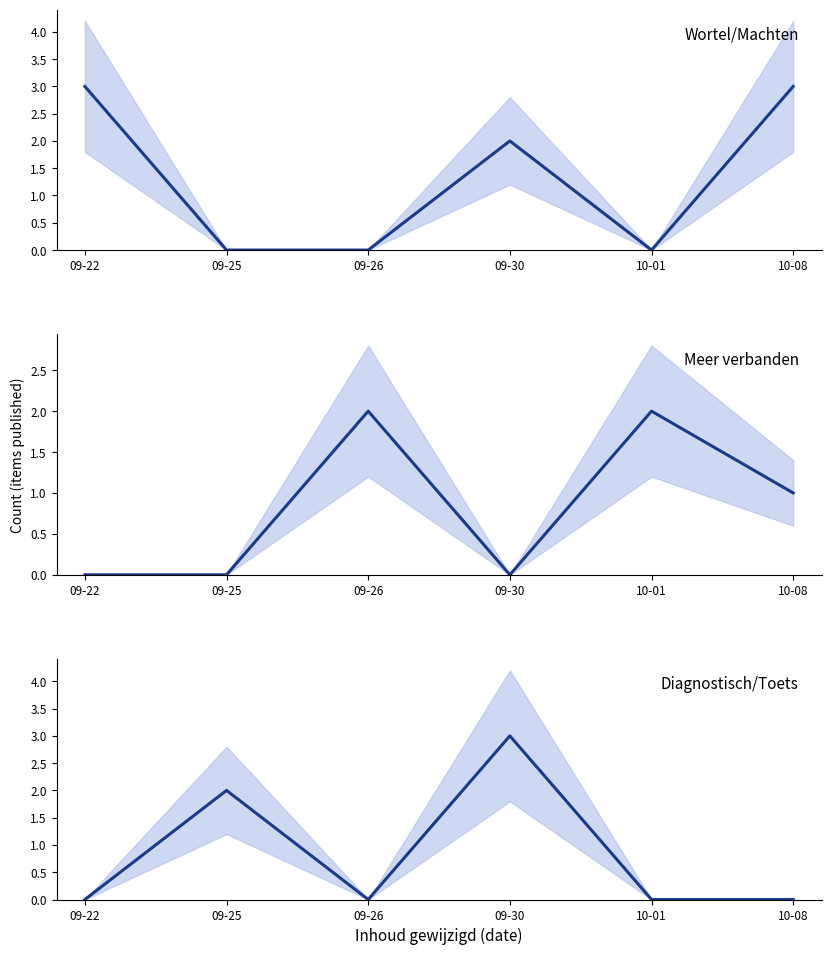

Between 10-01 and 09-26, which is larger?

10-01